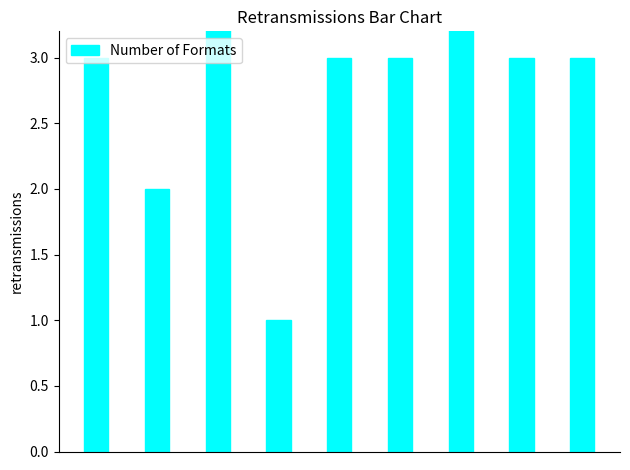

Reading left to right, what are all the values shown in this chart?

0=3	1=2	2=5	3=1	4=3	5=3	6=5	7=3	8=3